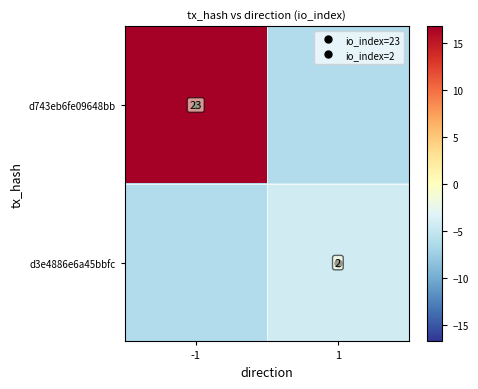

What is the difference between the highest and lowest values at -1?

23.0